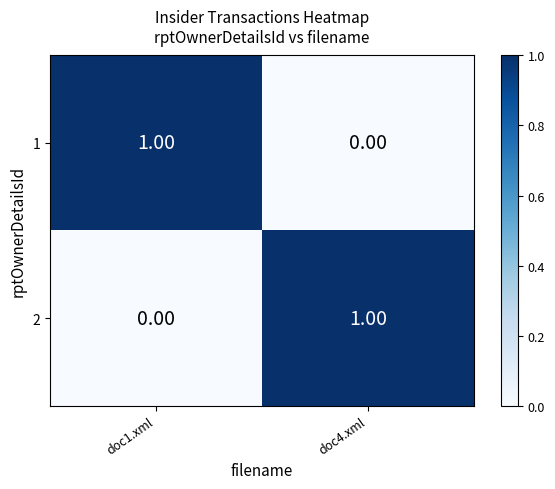

Rank the series at doc1.xml from highest to lowest value.

1, 2